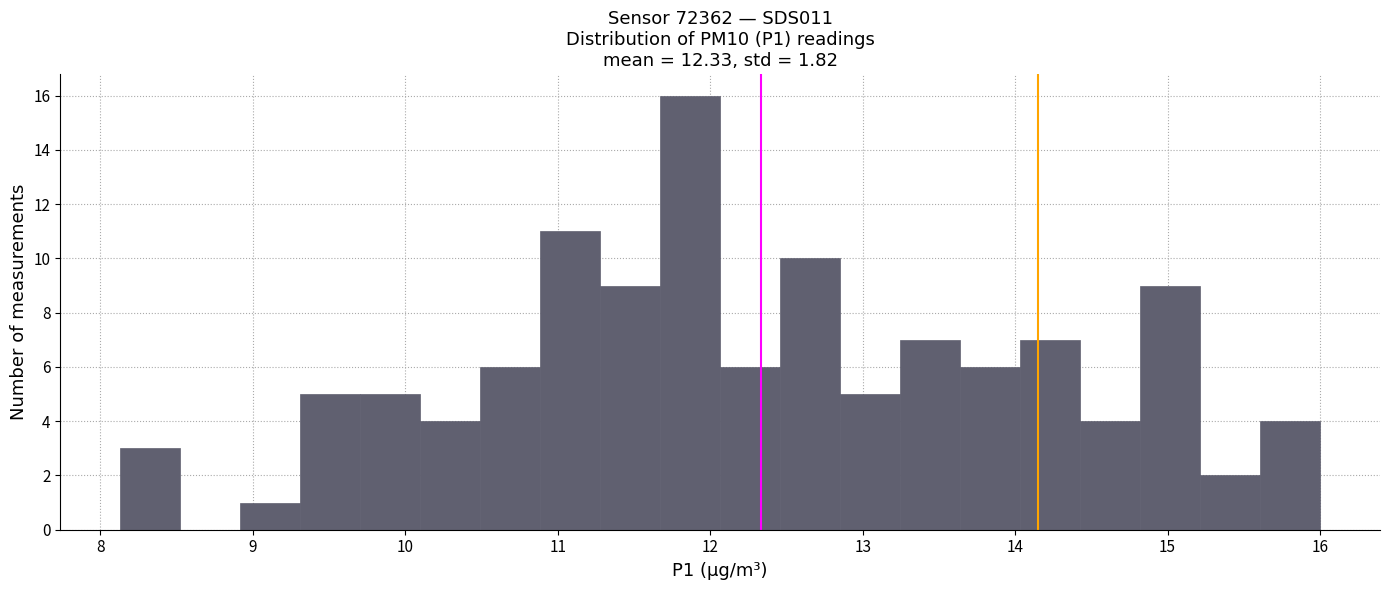

Around what value on the x-axis is the tallest bar? Give the approximate position of its centre, as read against the axis.

11.9